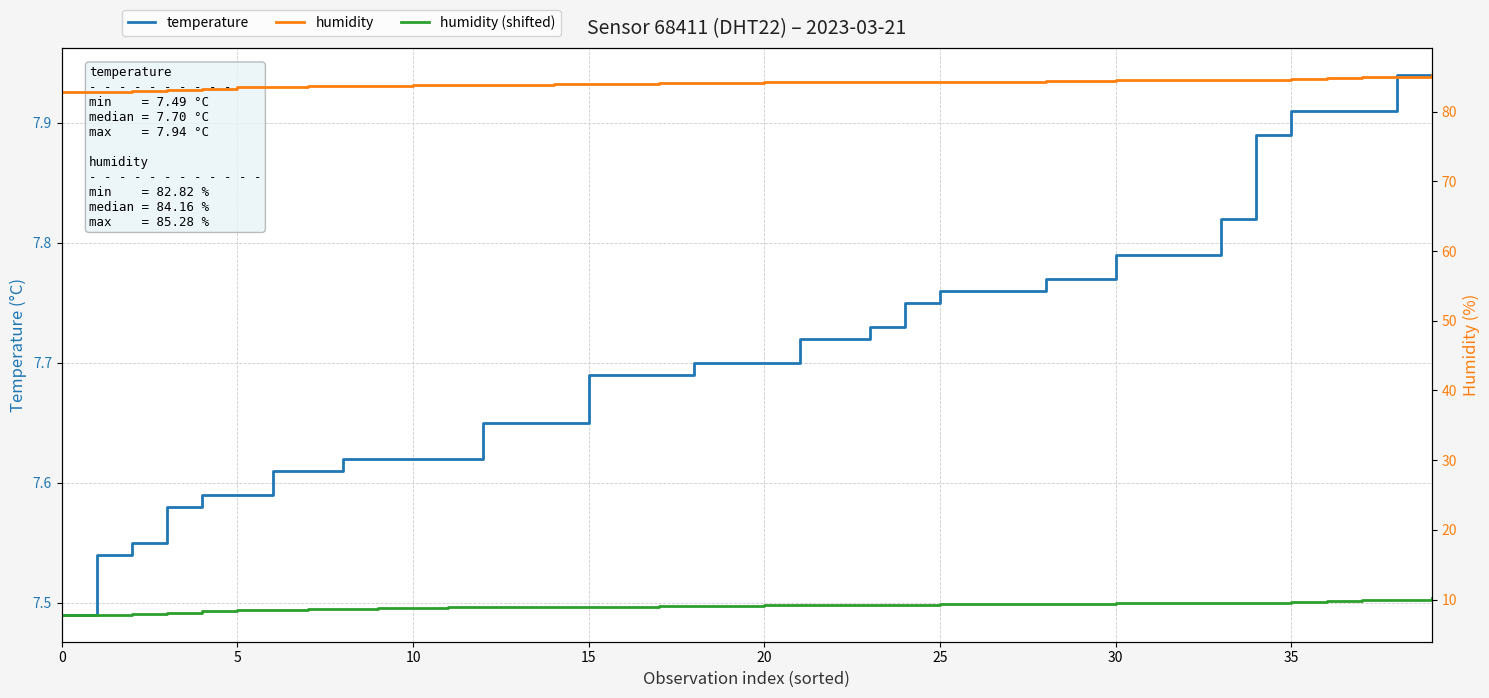

Is the value of humidity (shifted) at 23 greater than the value of temperature at 5?

Yes